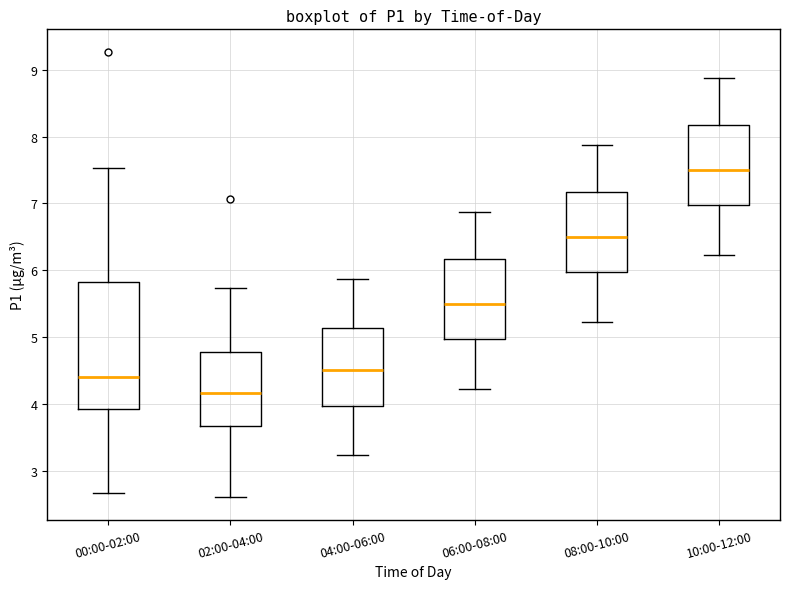

Reading left to right, transcribe this box plot: for each box, give where its median line is, the range the box spans, and where its two whiskers end, as read against the y-axis. The values are not printed on the chart, so give them approximately, as read against the axis.

00:00-02:00: median 4.4, box 3.9 to 5.8, whiskers 2.7 to 7.5
02:00-04:00: median 4.2, box 3.7 to 4.8, whiskers 2.6 to 5.7
04:00-06:00: median 4.5, box 4.0 to 5.1, whiskers 3.2 to 5.9
06:00-08:00: median 5.5, box 5.0 to 6.2, whiskers 4.2 to 6.9
08:00-10:00: median 6.5, box 6.0 to 7.2, whiskers 5.2 to 7.9
10:00-12:00: median 7.5, box 7.0 to 8.2, whiskers 6.2 to 8.9